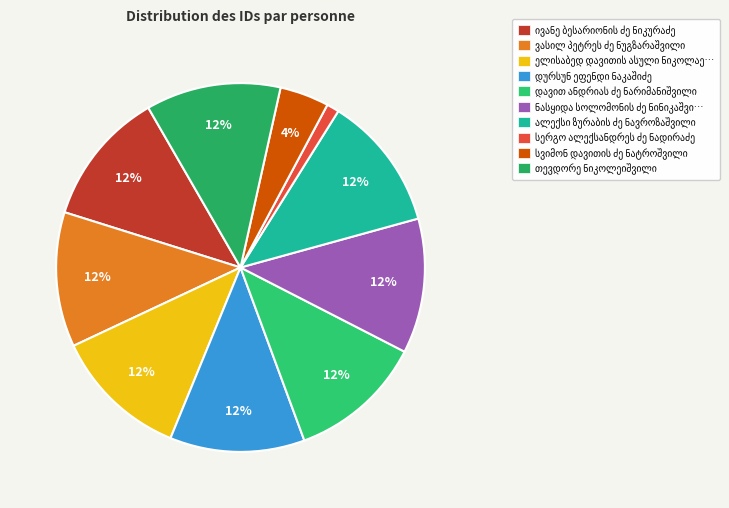

How many segments does this pie chart have?

10